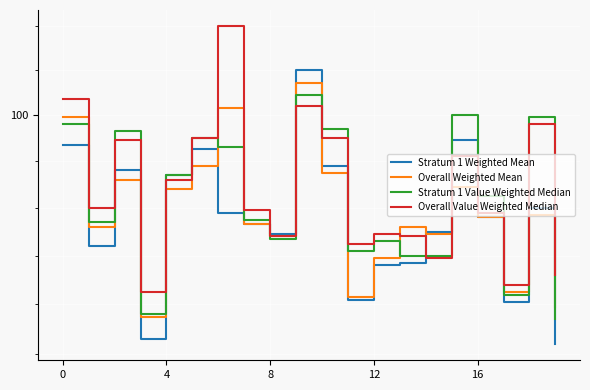

Which series has the widest spread of values?

Stratum 1 Weighted Mean